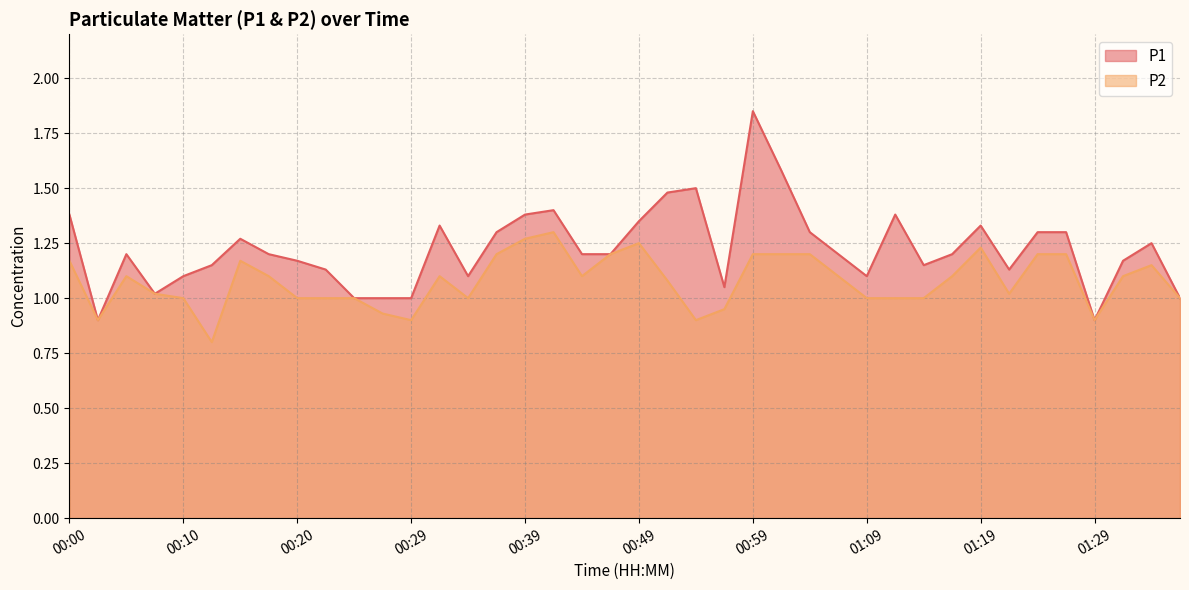

Rank the series by their average value, from lowest to highest.

P2, P1